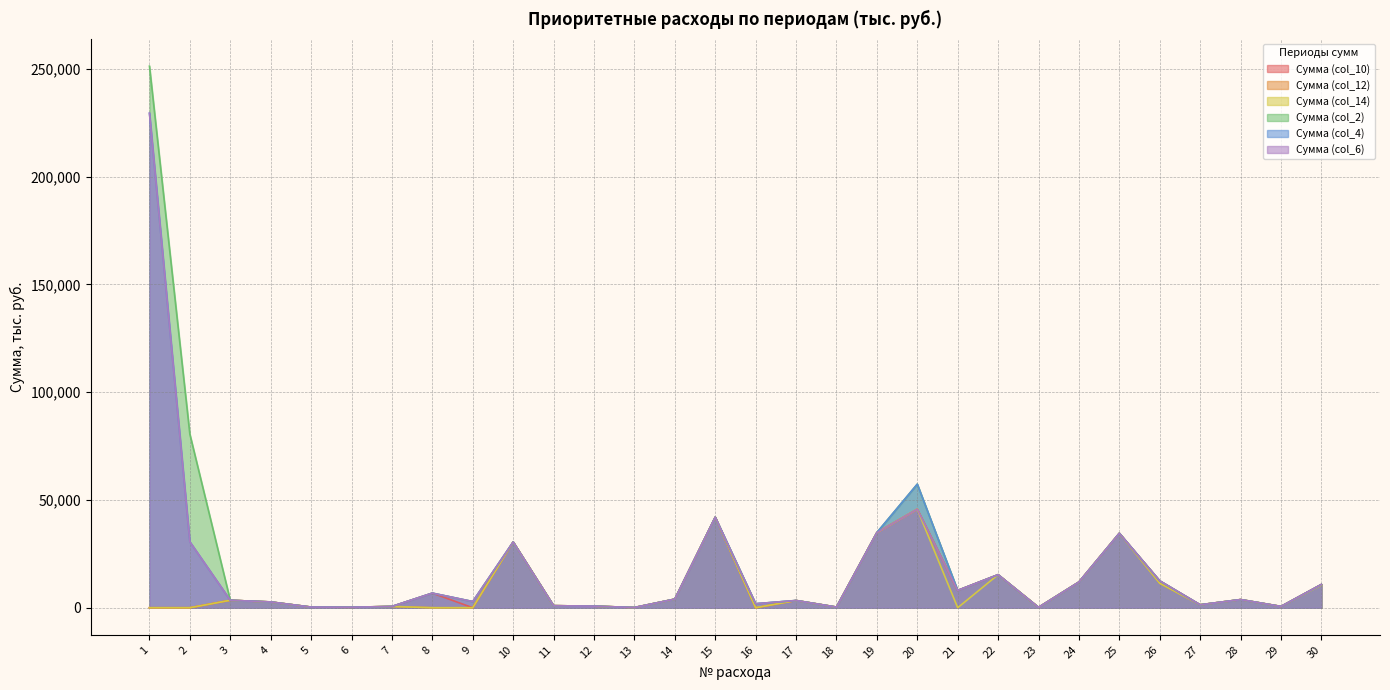

Which series has the largest total across all categories?

Сумма (col_2)